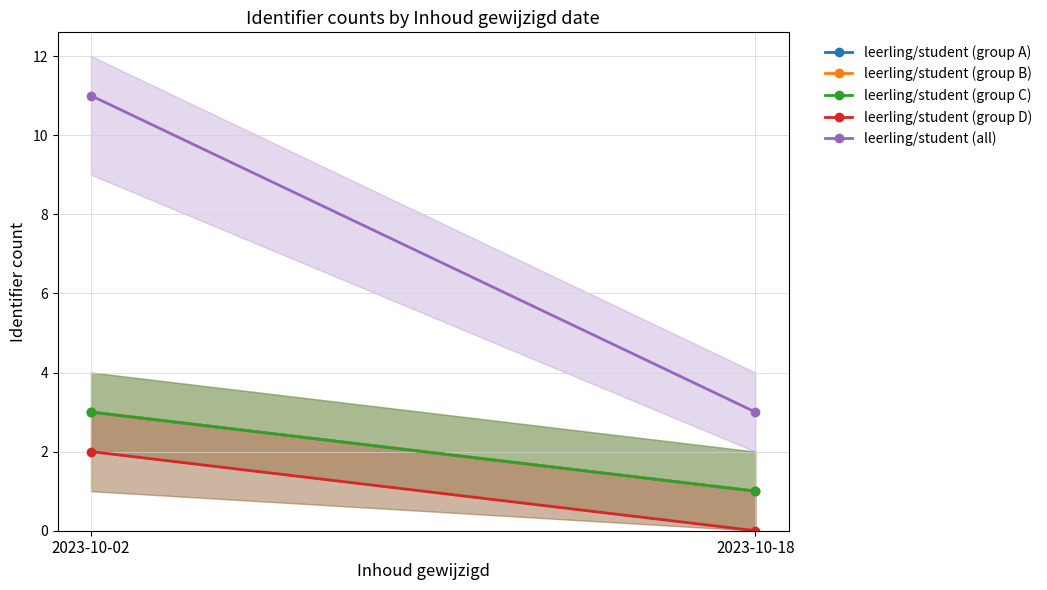

What is the average value of the leerling/student (group A) series?

2